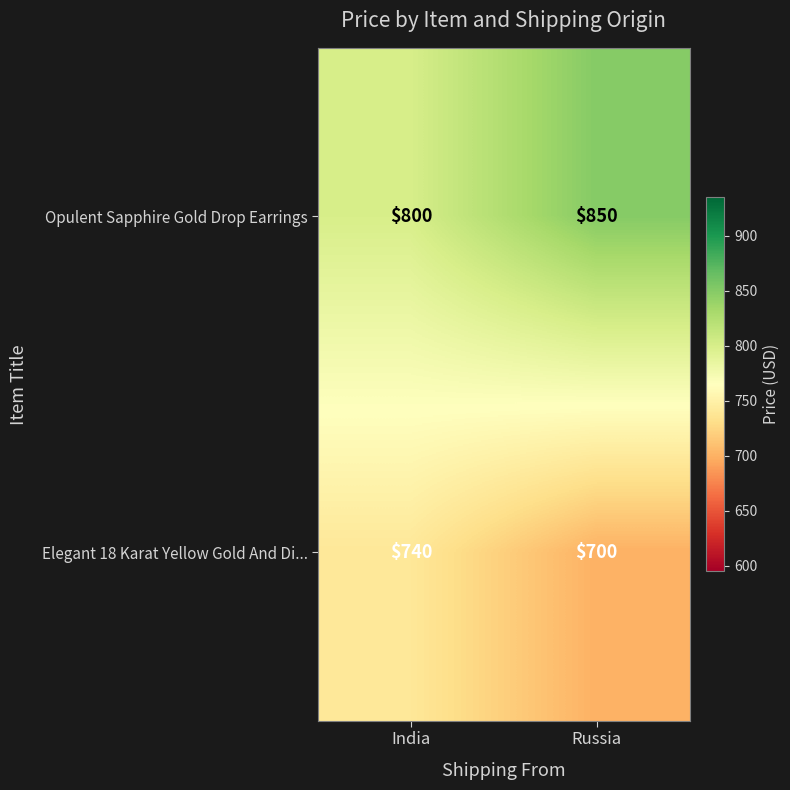

What is the total value across all series at India?

1540